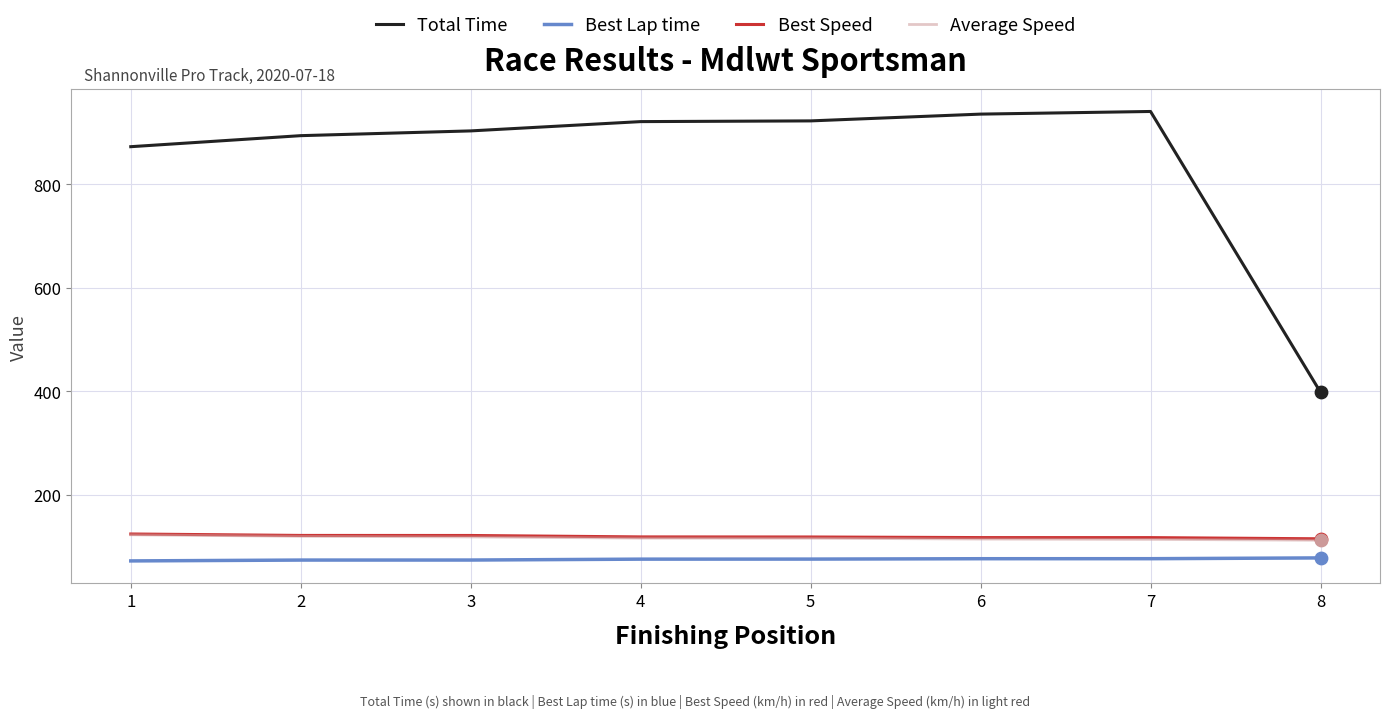

Which series has the largest total across all categories?

Total Time